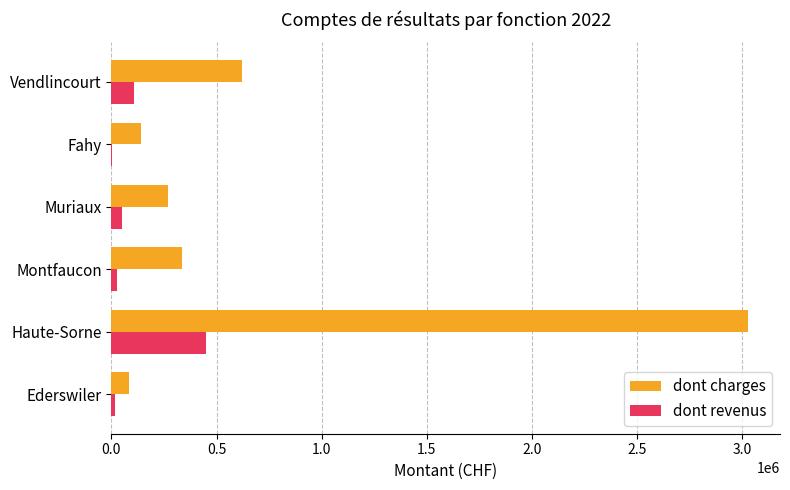

True or false: dont charges has a value of 140761.5 at Fahy.

True